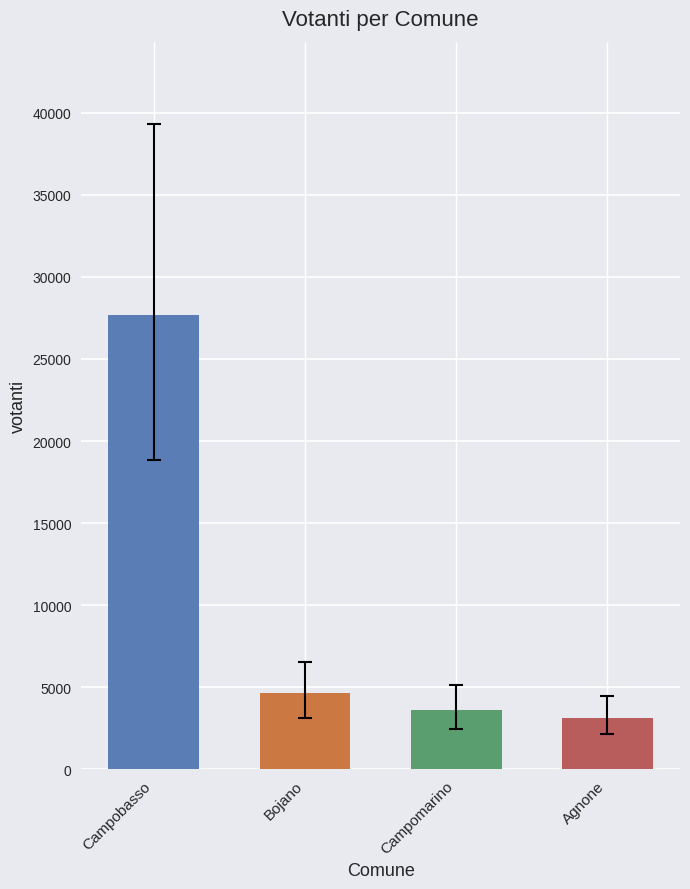

Reading left to right, extract all data points from this chart.

27707	4627	3620	3139